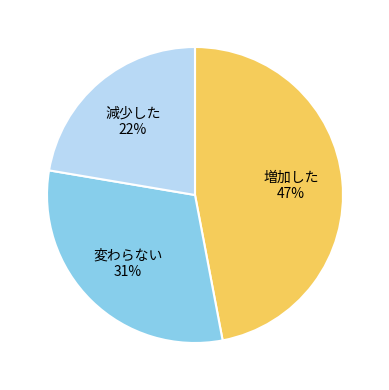

To the nearest percent, what is the difference between the largest and smallest slice percentages?

25%